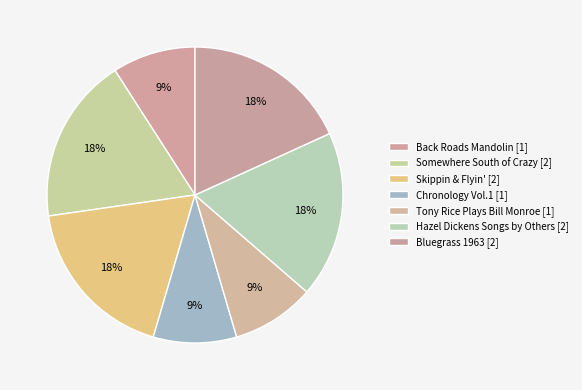

Which has a higher value, Somewhere South of Crazy or Bluegrass 1963?

Somewhere South of Crazy